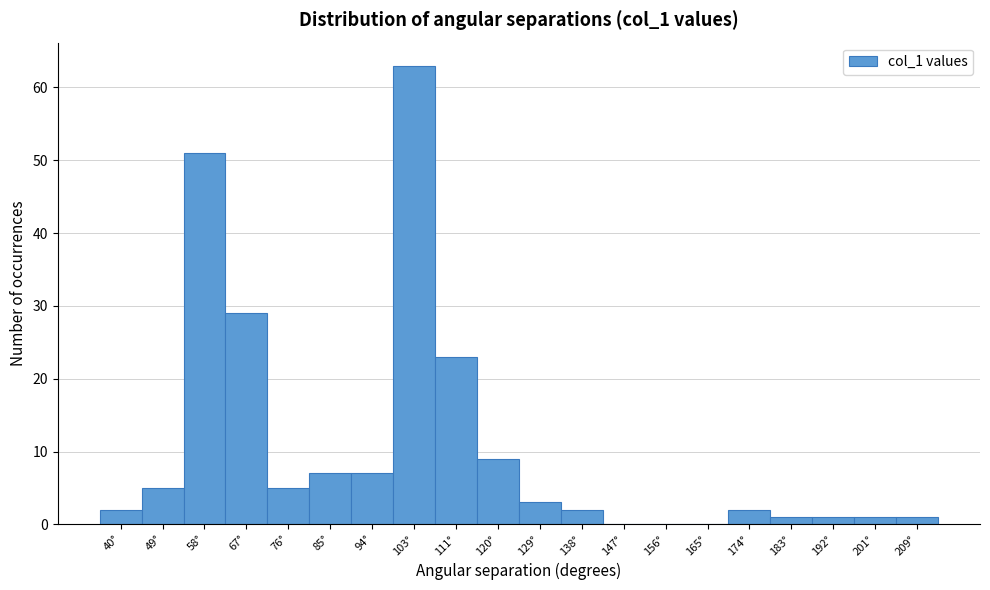

Reading right to left, what are all the values shown in this chart?

209°=1	201°=1	192°=1	183°=1	174°=2	165°=0	156°=0	147°=0	138°=2	129°=3	120°=9	111°=23	103°=63	94°=7	85°=7	76°=5	67°=29	58°=51	49°=5	40°=2